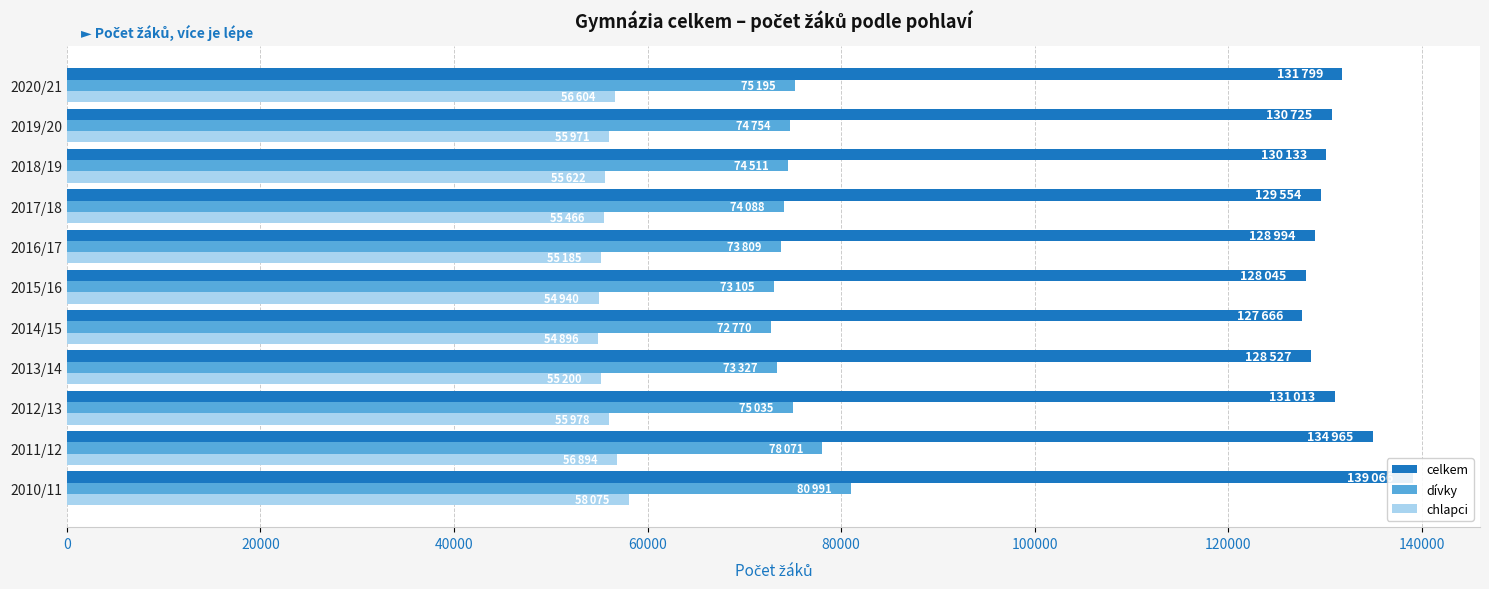

Reading right to left, transcribe all the data shown in this chart.

celkem: 131799	130725	130133	129554	128994	128045	127666	128527	131013	134965	139066
dívky: 75195	74754	74511	74088	73809	73105	72770	73327	75035	78071	80991
chlapci: 56604	55971	55622	55466	55185	54940	54896	55200	55978	56894	58075